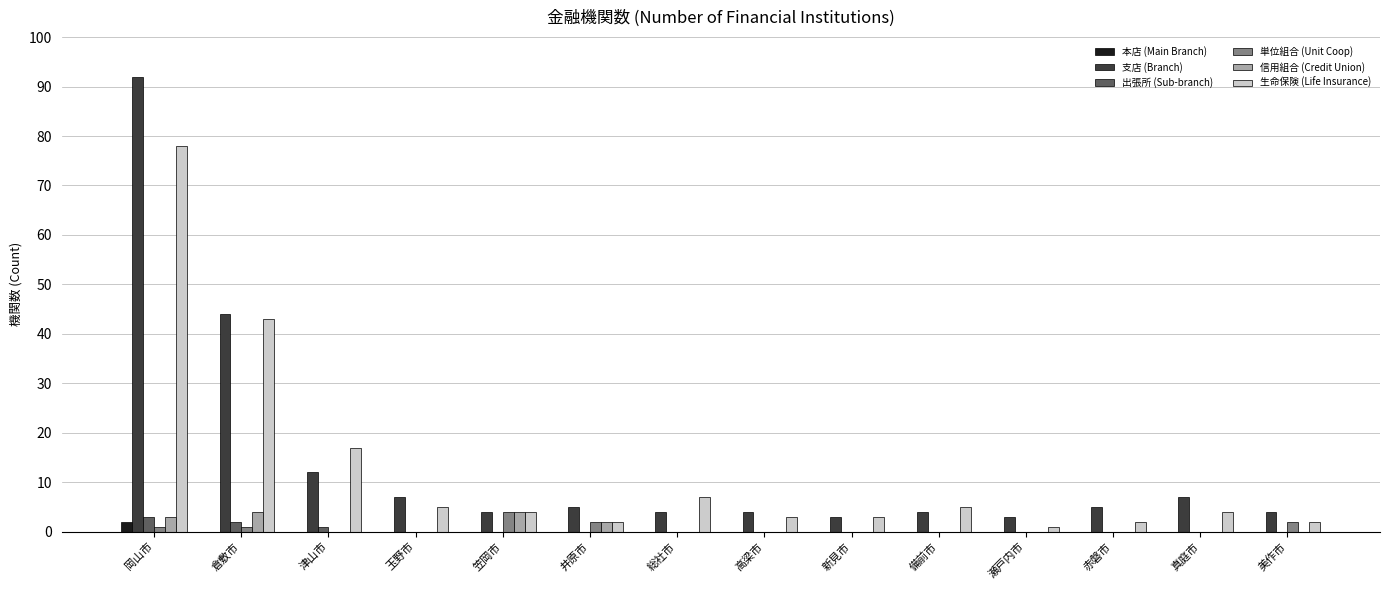

Which series changed the most between 岡山市 and 赤磐市?

支店 (Branch)